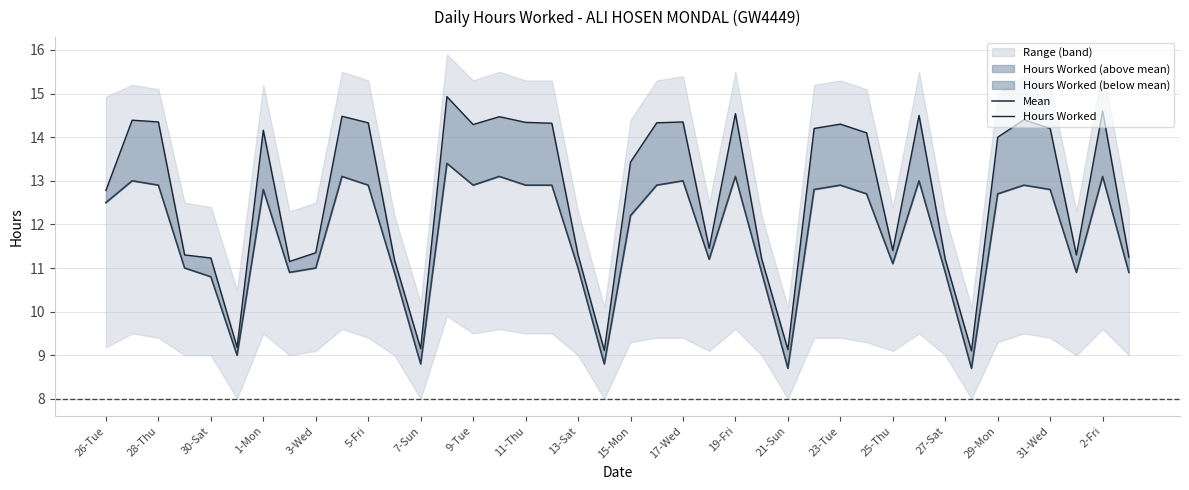

Rank the series by their average value, from lowest to highest.

Mean, Hours Worked